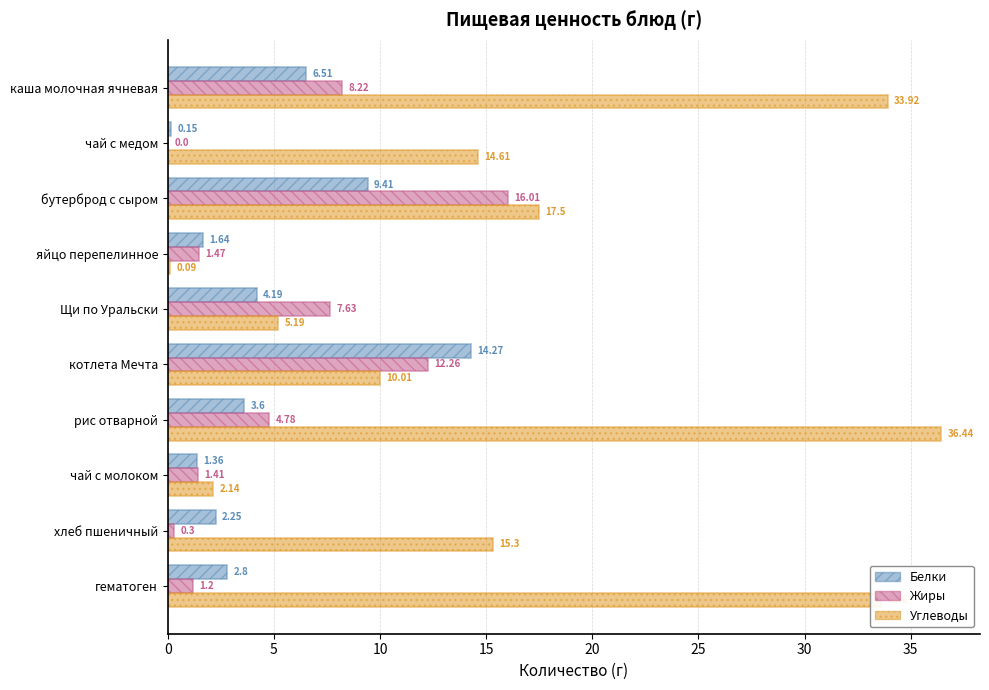

Count the number of data series in this chart.

3